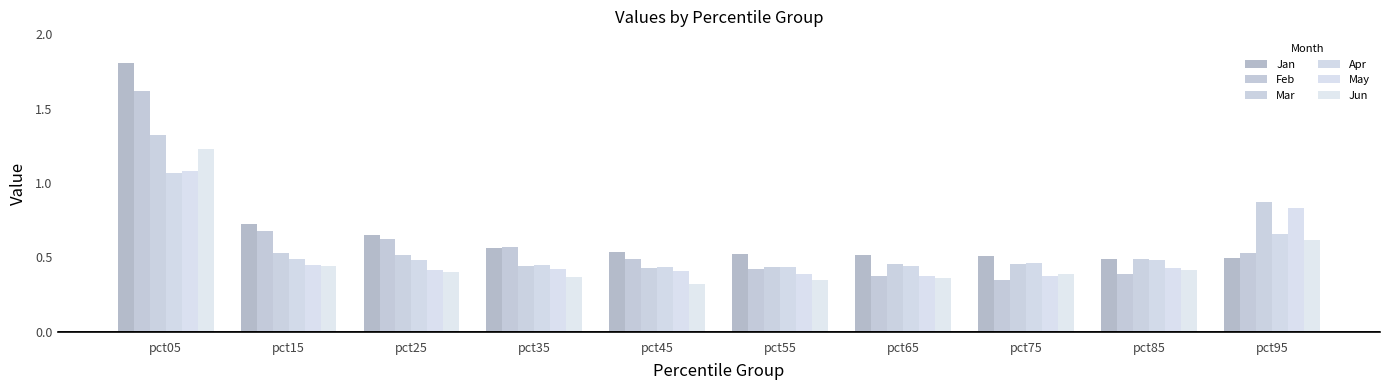

The Jun series shows 0.6 at pct95. True or false?

True